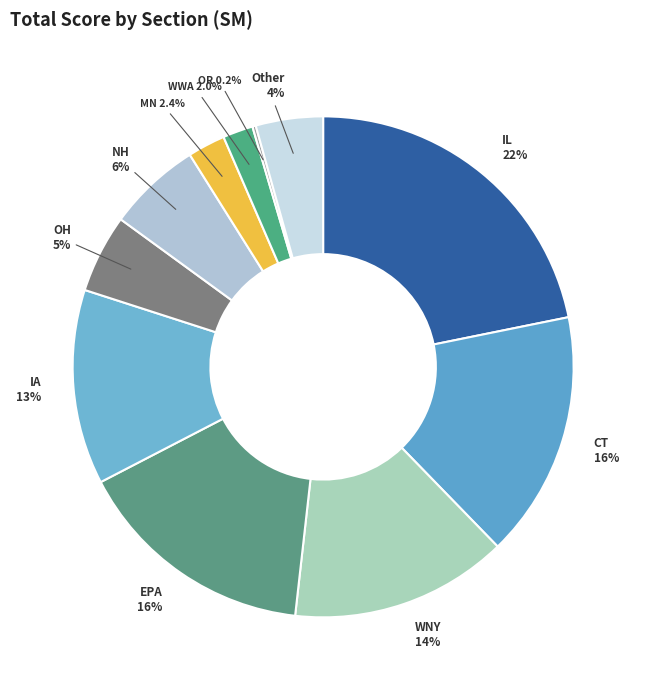

What percentage is the EPA slice, to the nearest percent?

16%